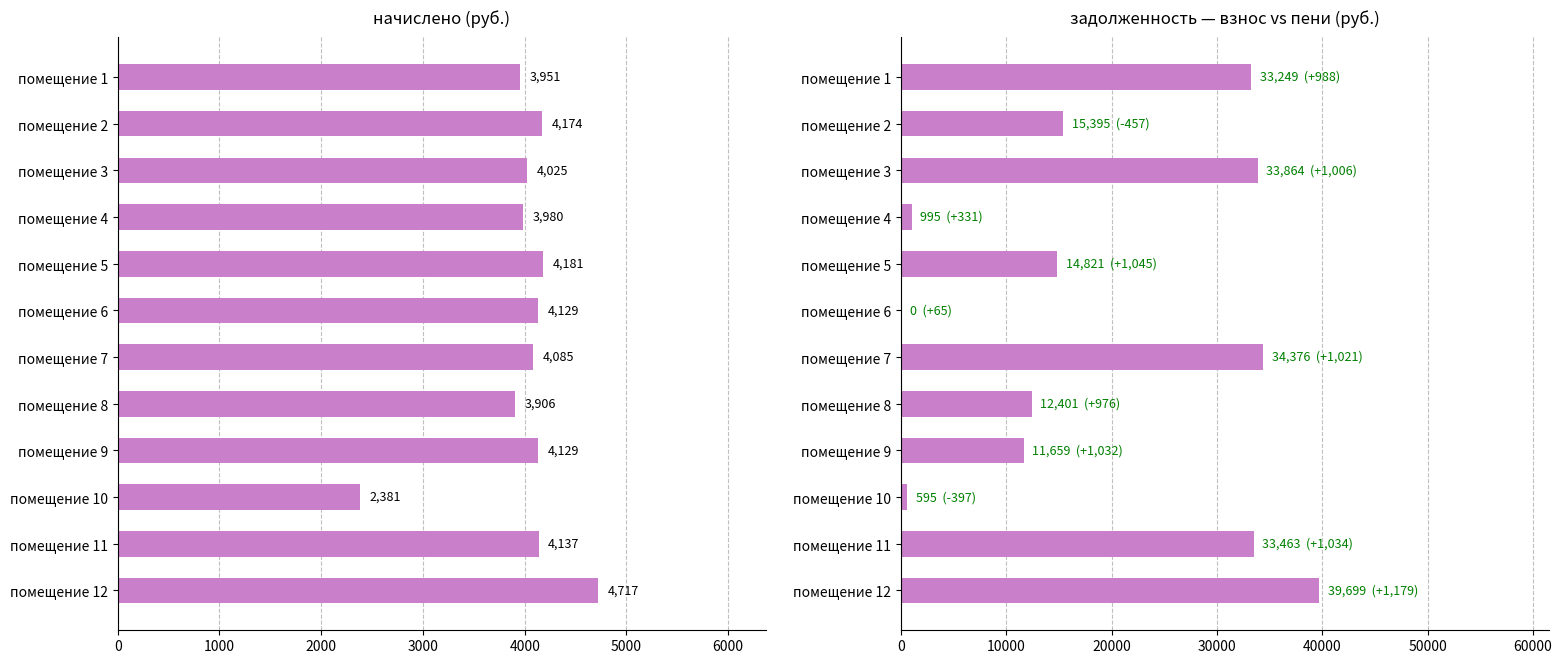

Is it true that задолженность (взнос) equals 15034.5 at помещение 1?

False